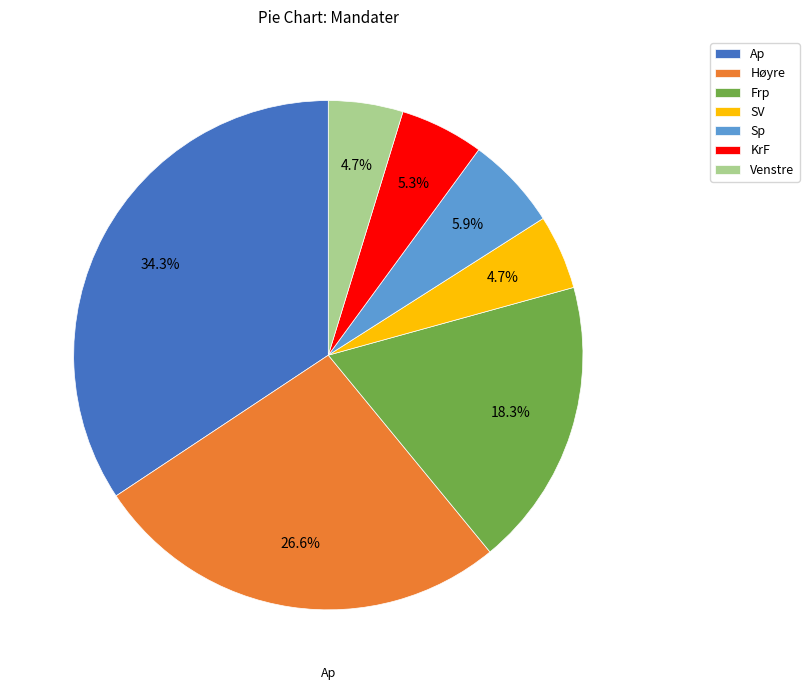

Between Venstre and Frp, which is larger?

Frp